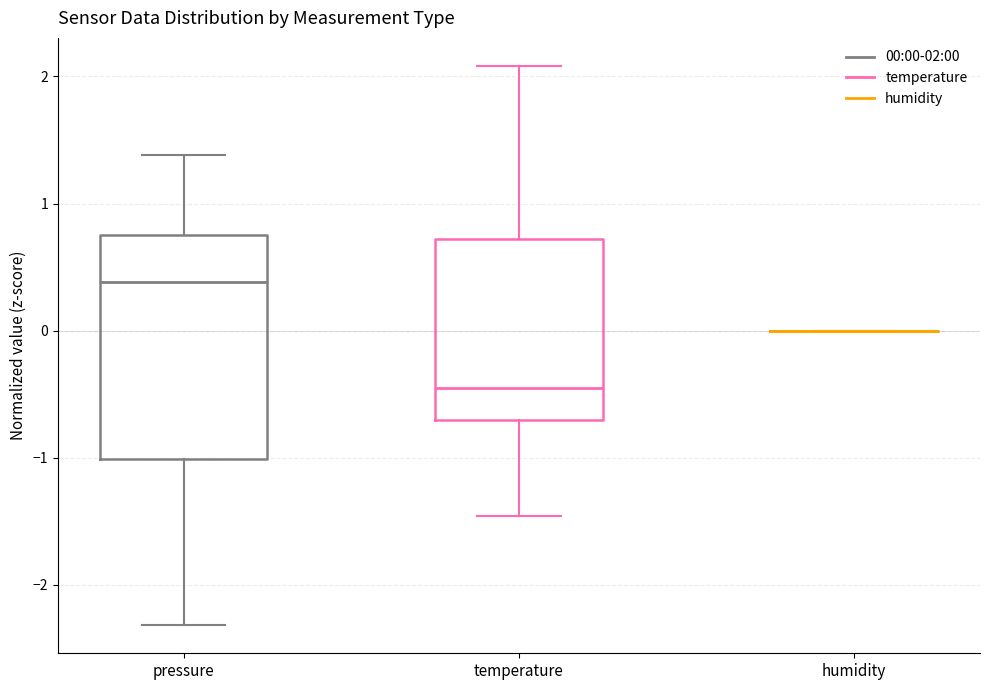

Reading left to right, read every box against the y-axis: the position of its median line, the range the box covers, and the ends of its whiskers. The values are not printed on the chart, so give them approximately, as read against the axis.

pressure: median 0.4, box -1.0 to 0.8, whiskers -2.3 to 1.4
temperature: median -0.5, box -0.7 to 0.7, whiskers -1.5 to 2.1
humidity: box collapsed to a line at 0.0, whiskers 0.0 to 0.0